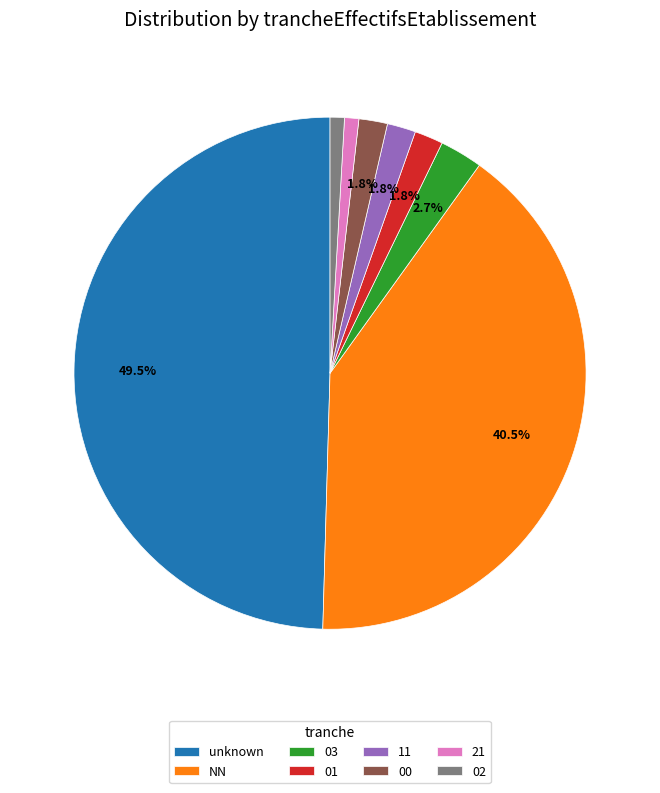

Which slice is the largest?

unknown